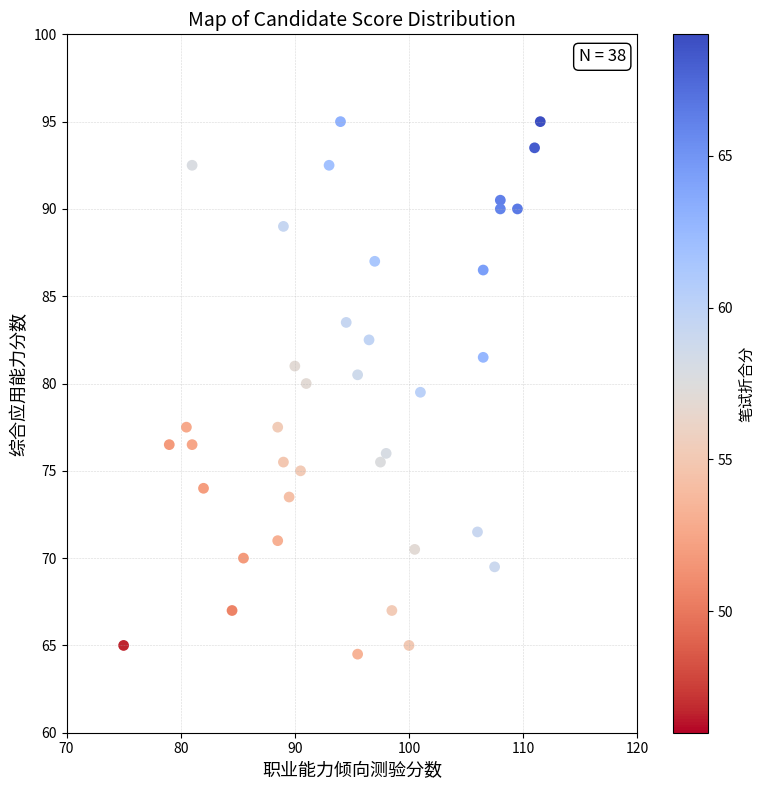

What Y value in the scatter plot is closest to 79?

79.5